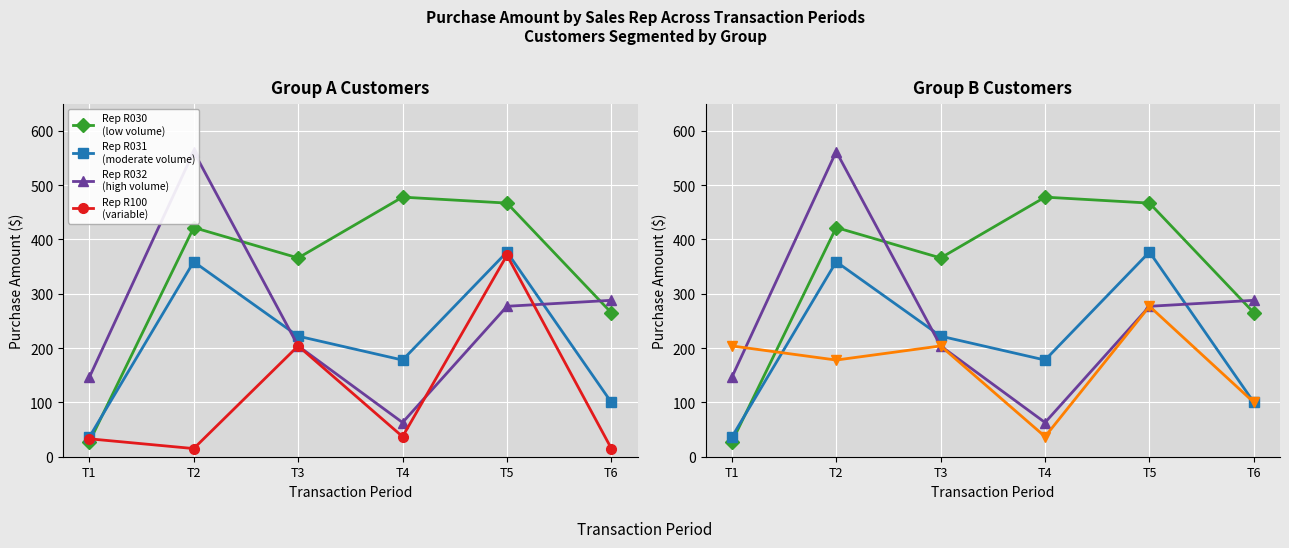

Which category has the lowest value in the Rep R032
(high volume) series?

T4